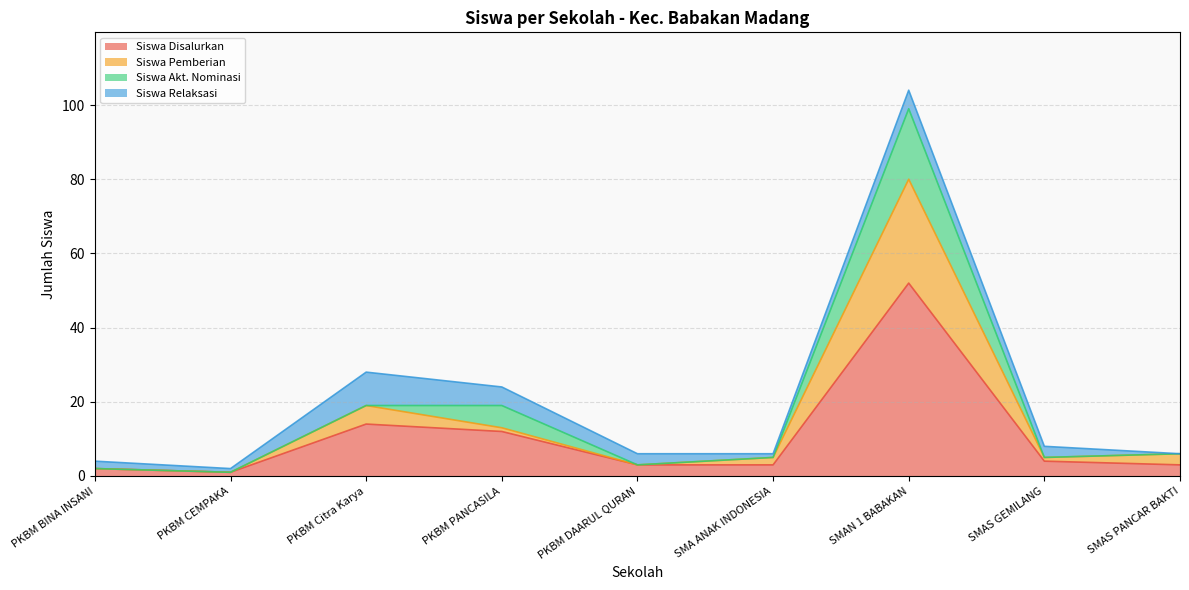

Which category has the highest value across all series?

SMAN 1 BABAKAN